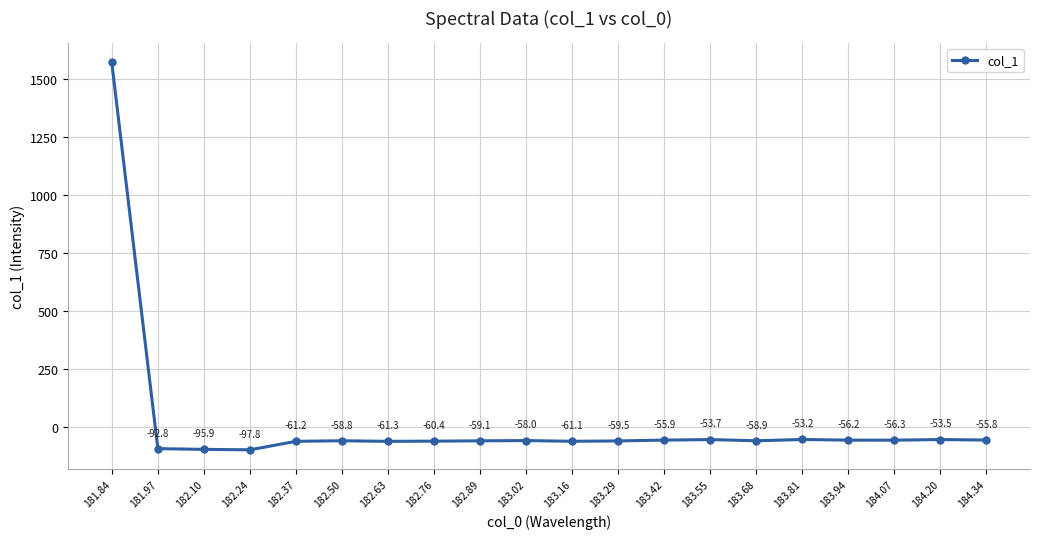

How many negative values are there?

19